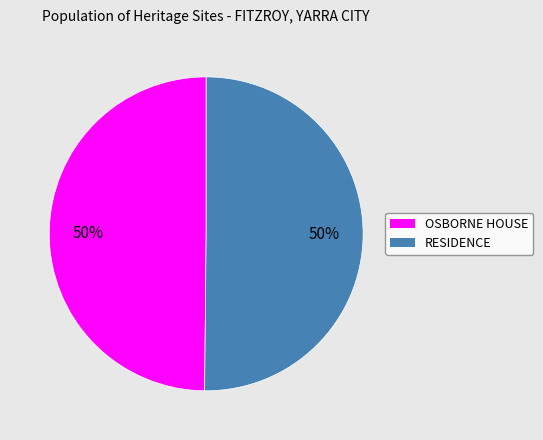

What is the ratio of the value at RESIDENCE to the value at OSBORNE HOUSE?

1.0